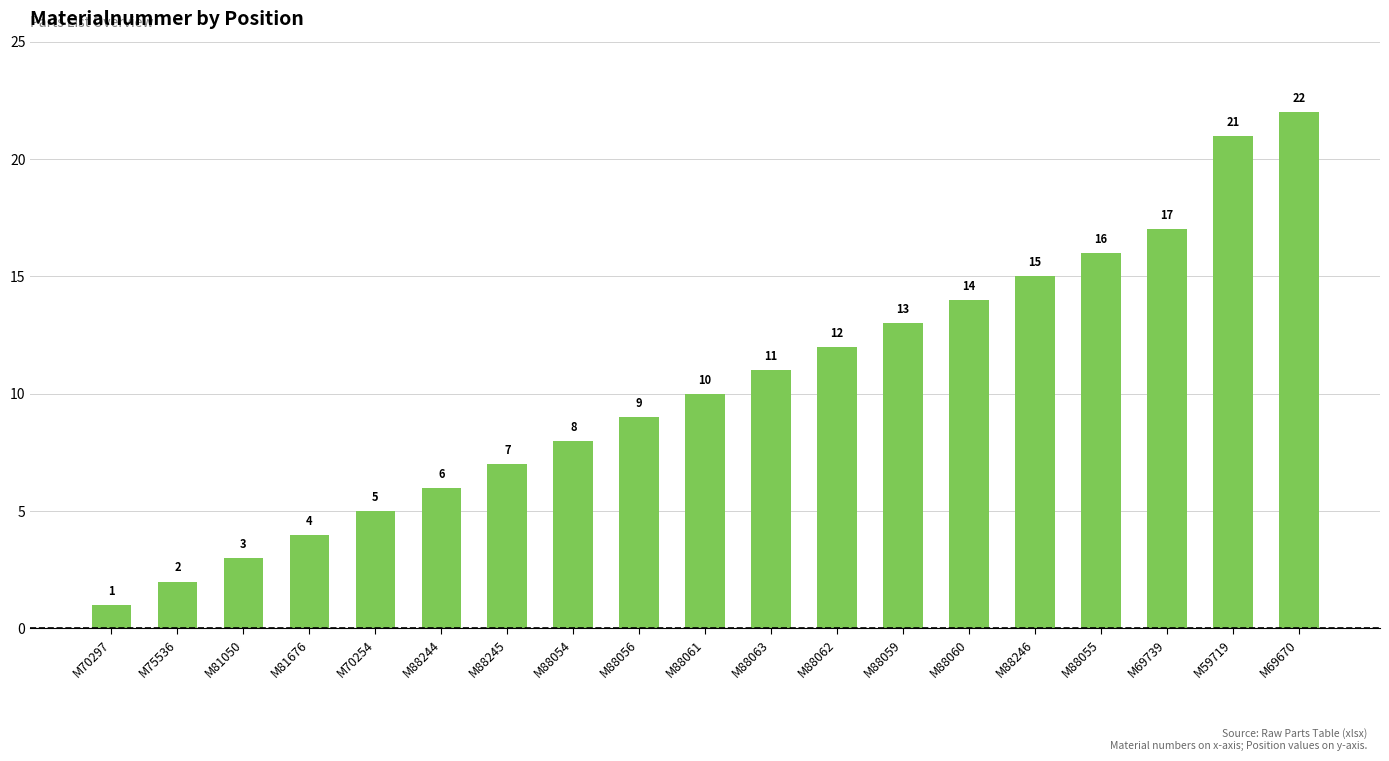

List the labels in order of value, smallest first.

M70297, M75536, M81050, M81676, M70254, M88244, M88245, M88054, M88056, M88061, M88063, M88062, M88059, M88060, M88246, M88055, M69739, M59719, M69670